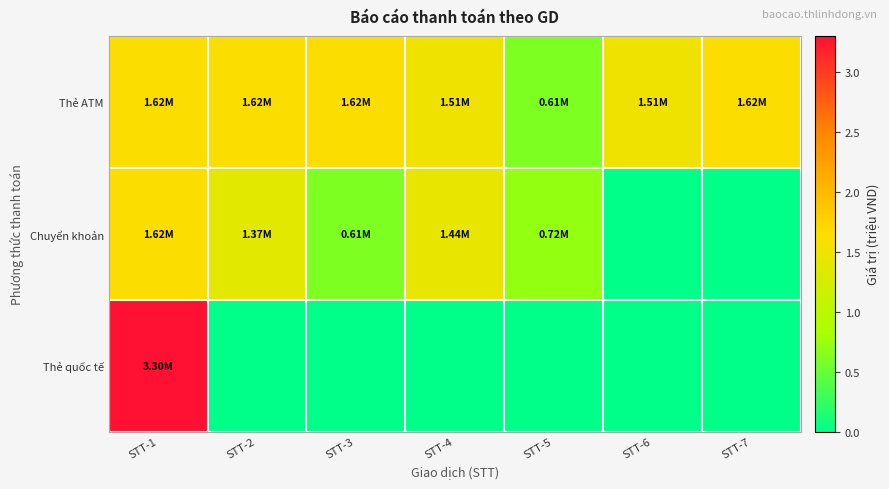

At which category is the sum across all series the highest?

STT-1